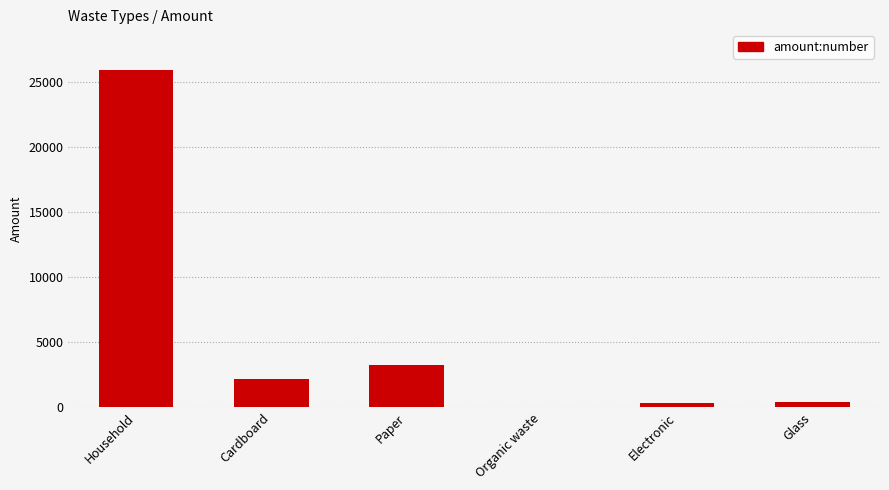

What is the sum of all values?

32140